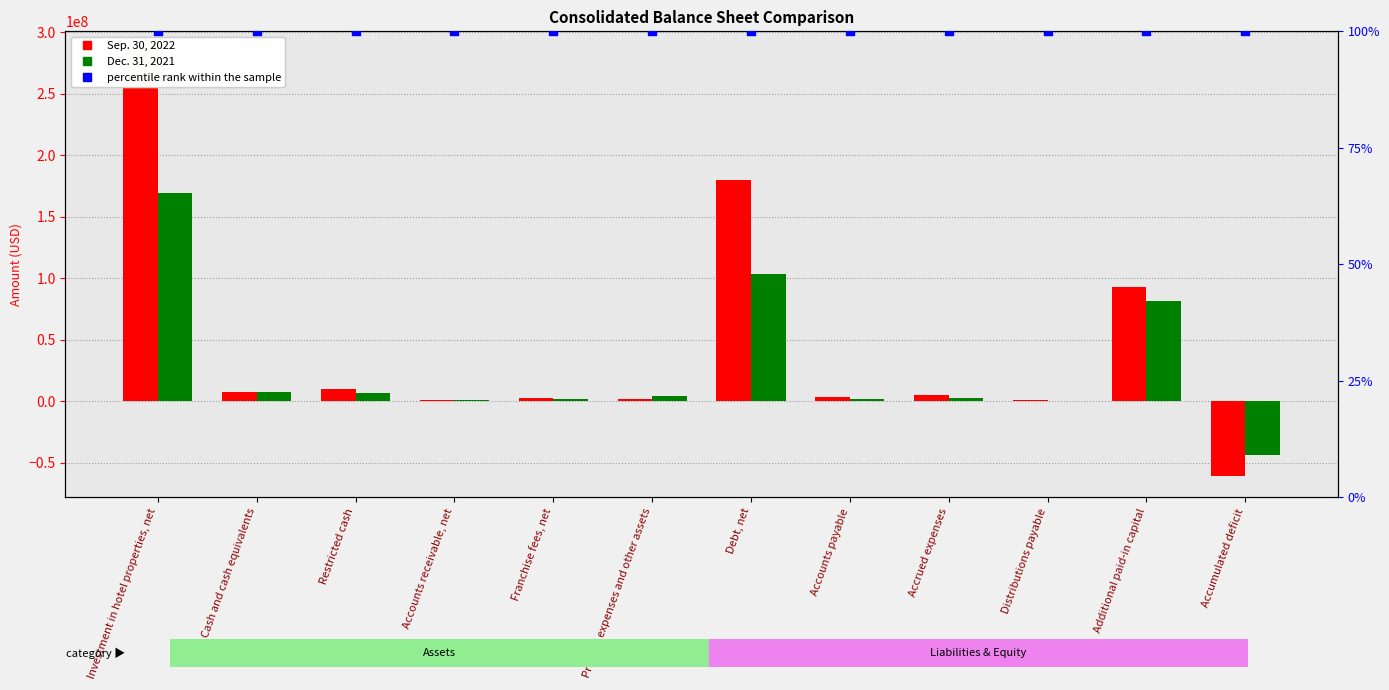

Which series has the widest spread of Y values?

Sep. 30, 2022